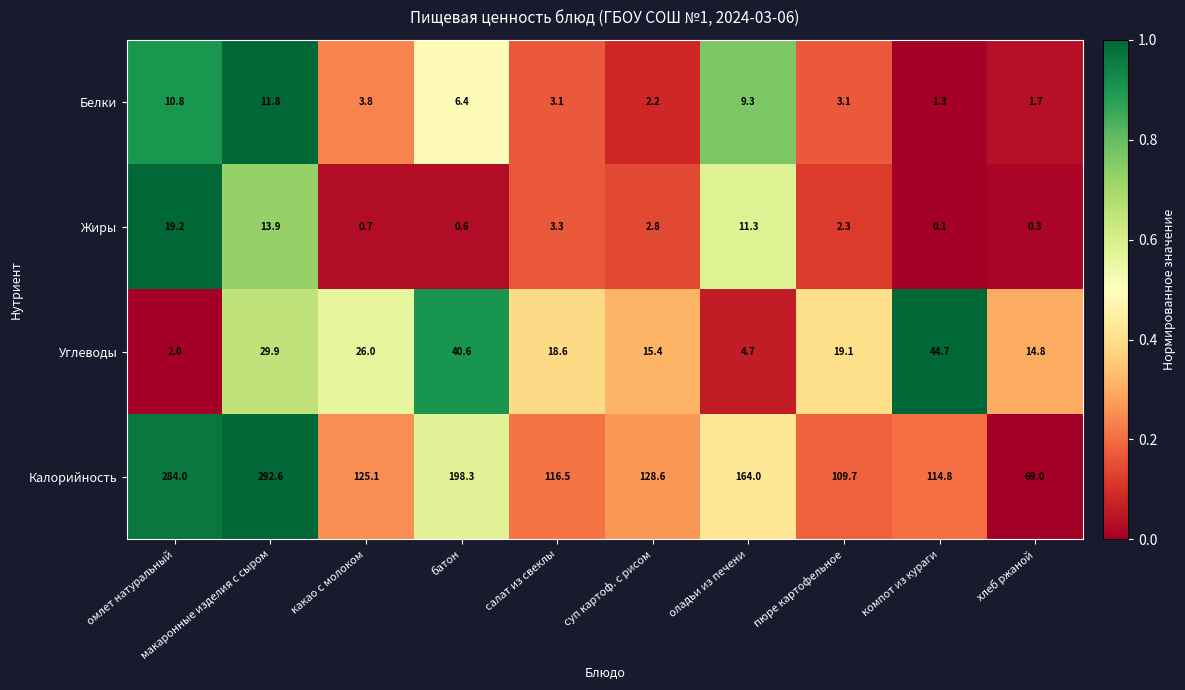

What is the difference between the second highest and second lowest values in the Жиры series?

13.6